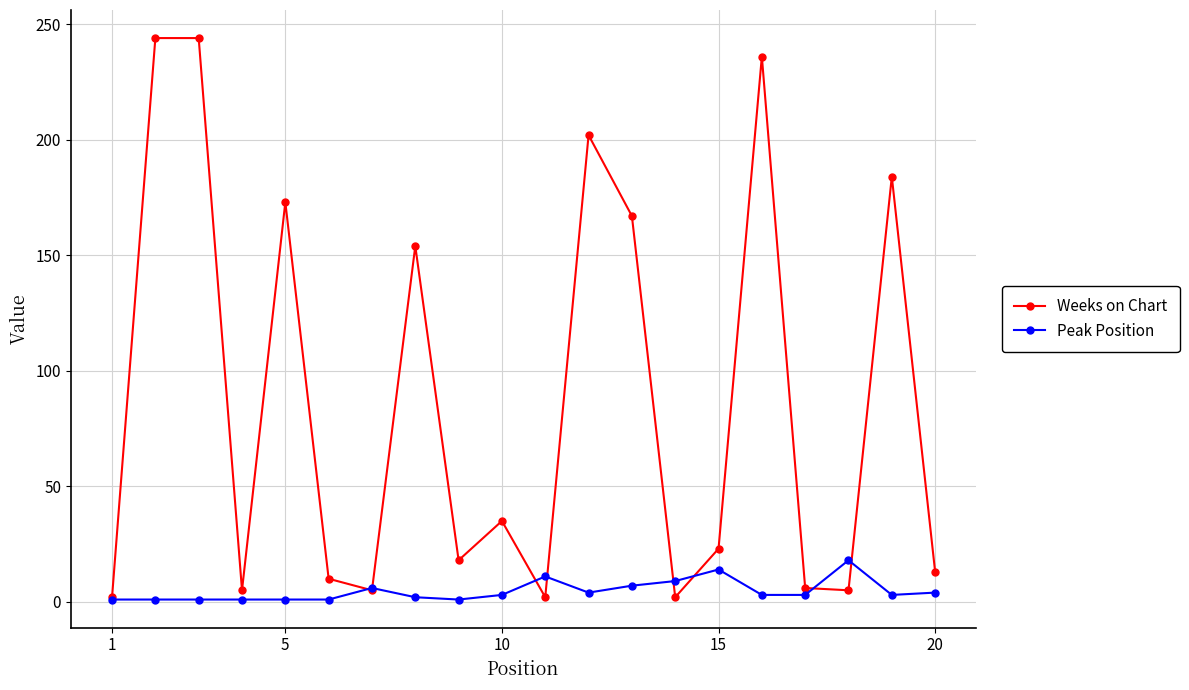

Which series has the largest range (max minus min)?

Weeks on Chart